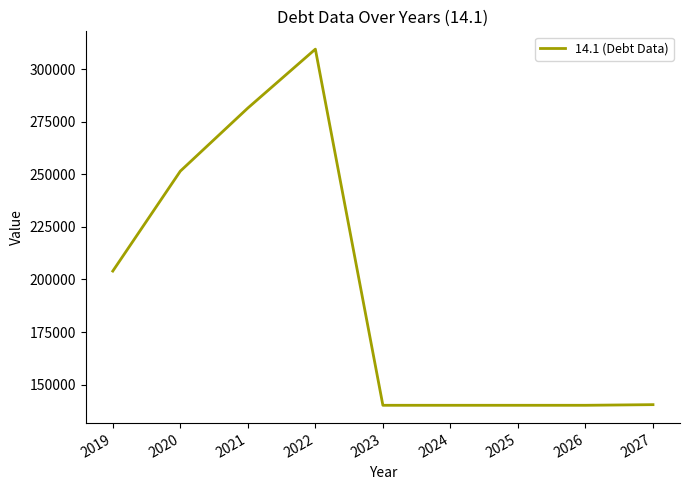

Where does the data first go above 140503?

2019